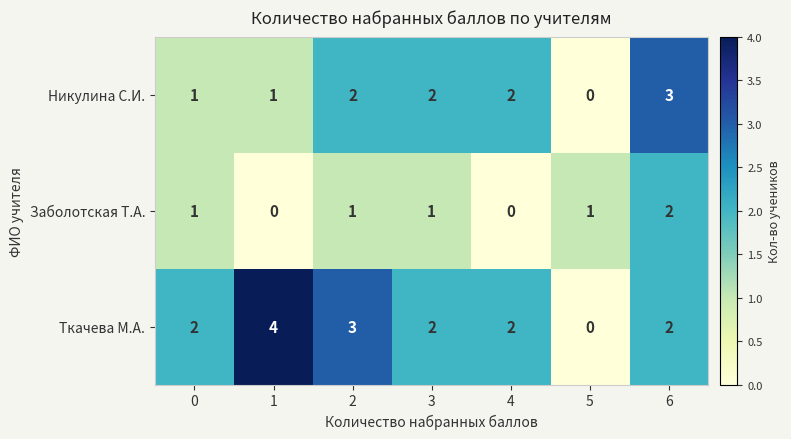

What is the difference between the second highest and minimum values in the Ткачева М.А. series?

3